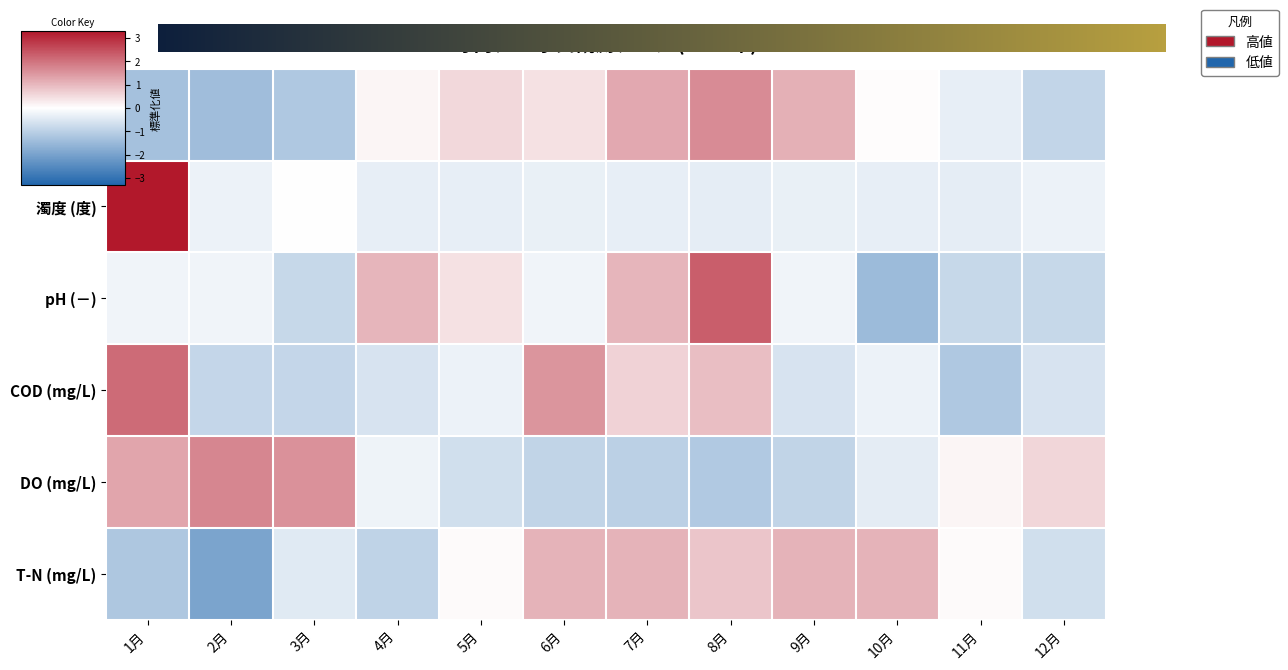

At which category is the sum across all series the highest?

8月